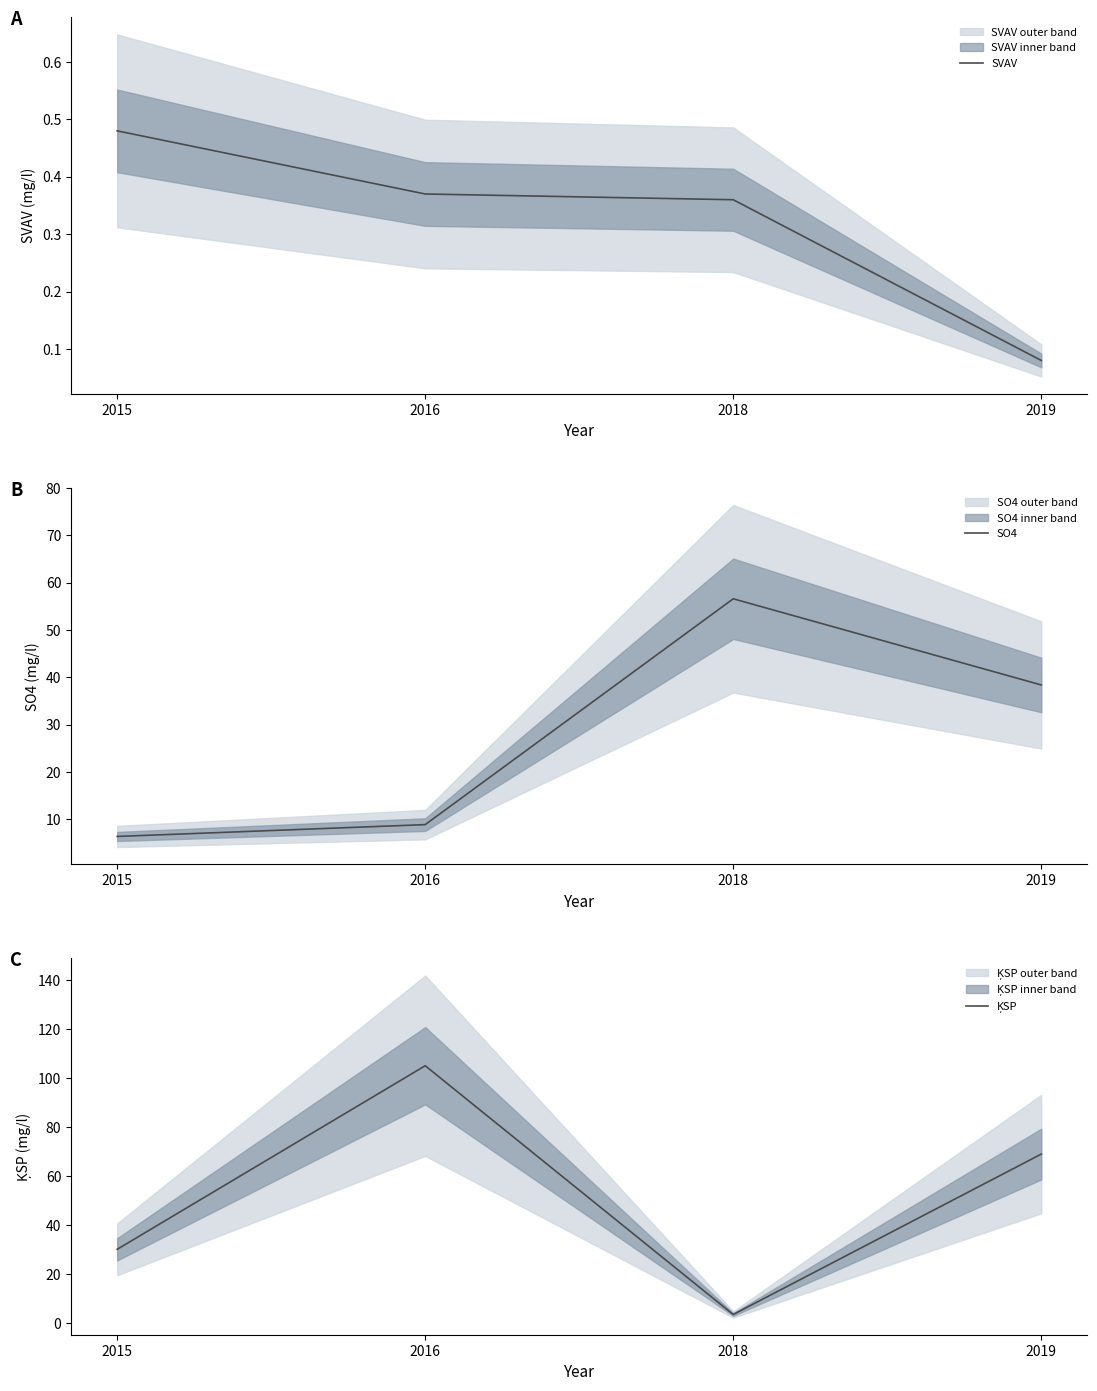

Is it true that ĶSP equals 69.0 at 2019?

True